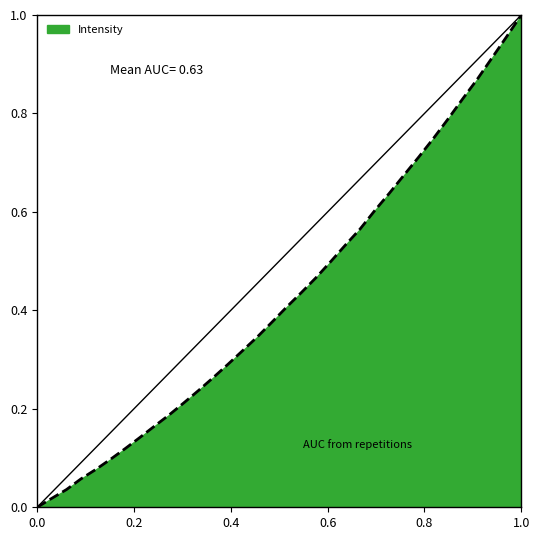

How many lines are shown in the chart?

1